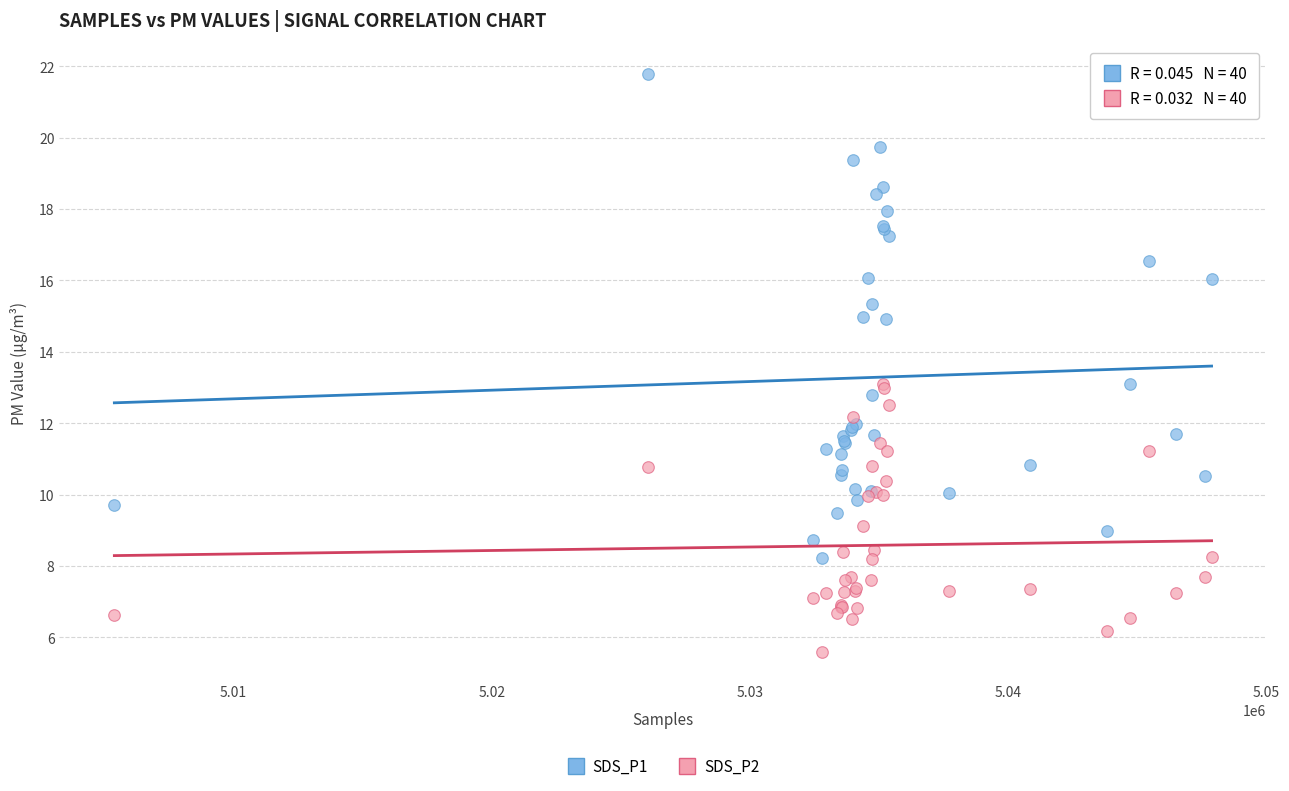

Which series contains the highest Y value?

SDS_P1